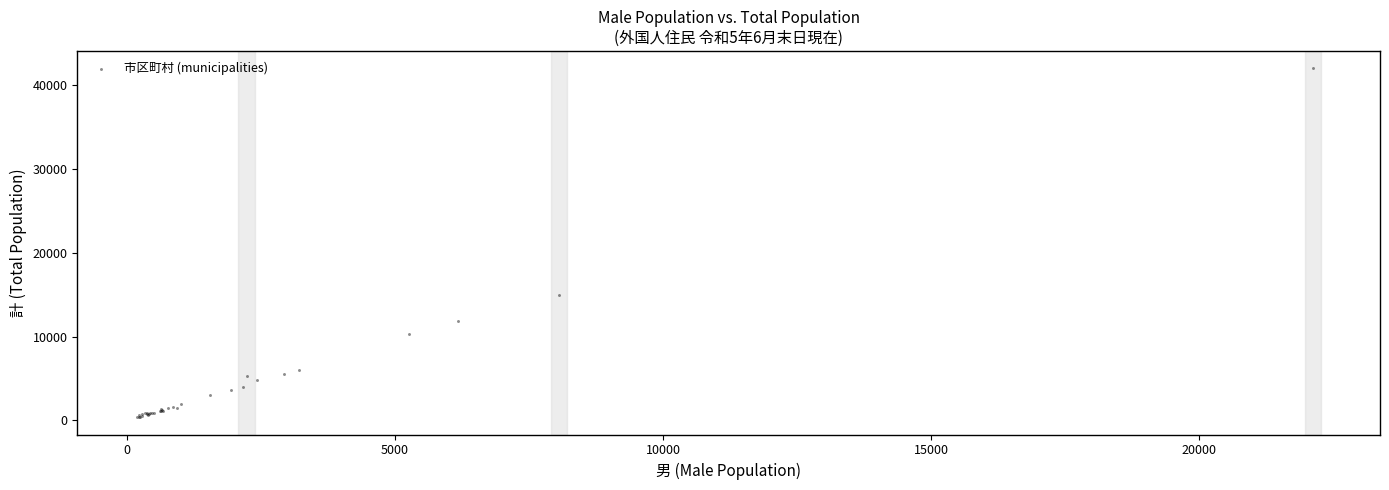

What Y value in the scatter plot is closest to 21185?

14965